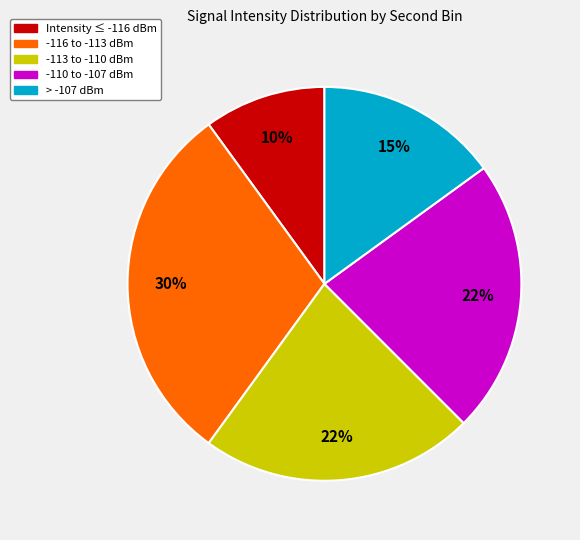

To the nearest percent, what is the difference between the largest and smallest slice percentages?

20%